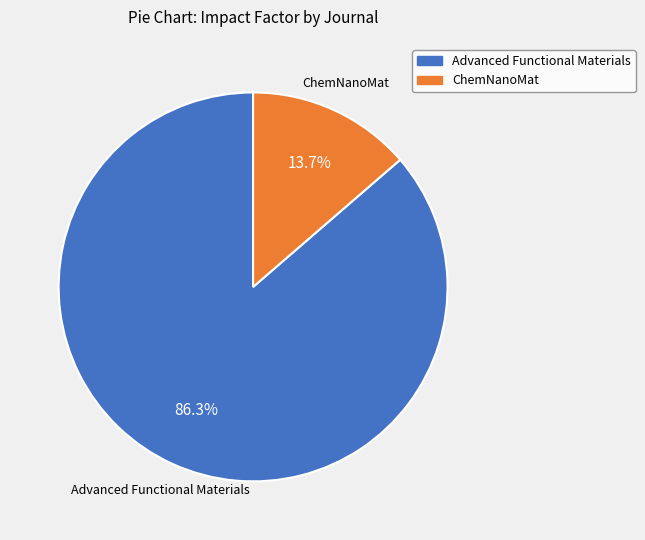

To the nearest percent, what portion does ChemNanoMat represent?

14%